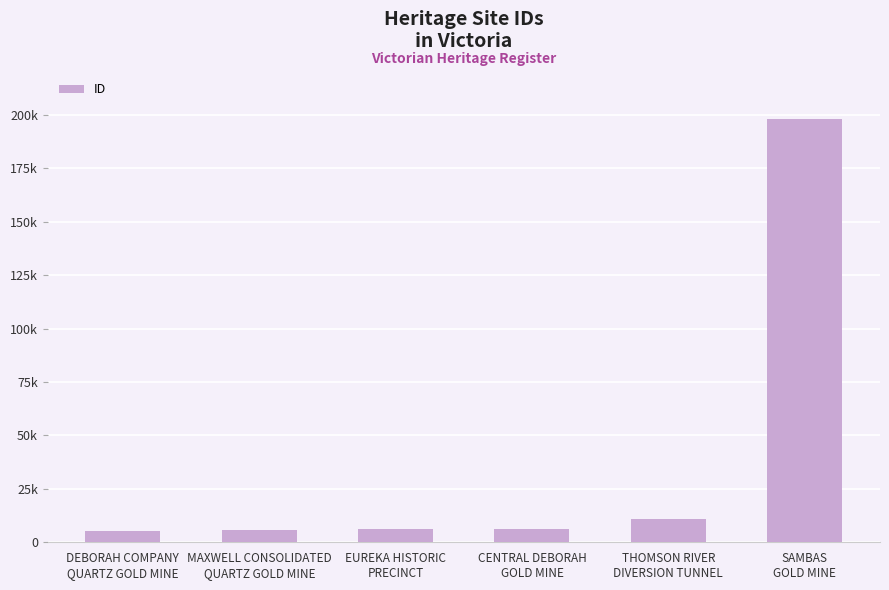

Which label corresponds to the largest value in the chart?

SAMBAS
GOLD MINE